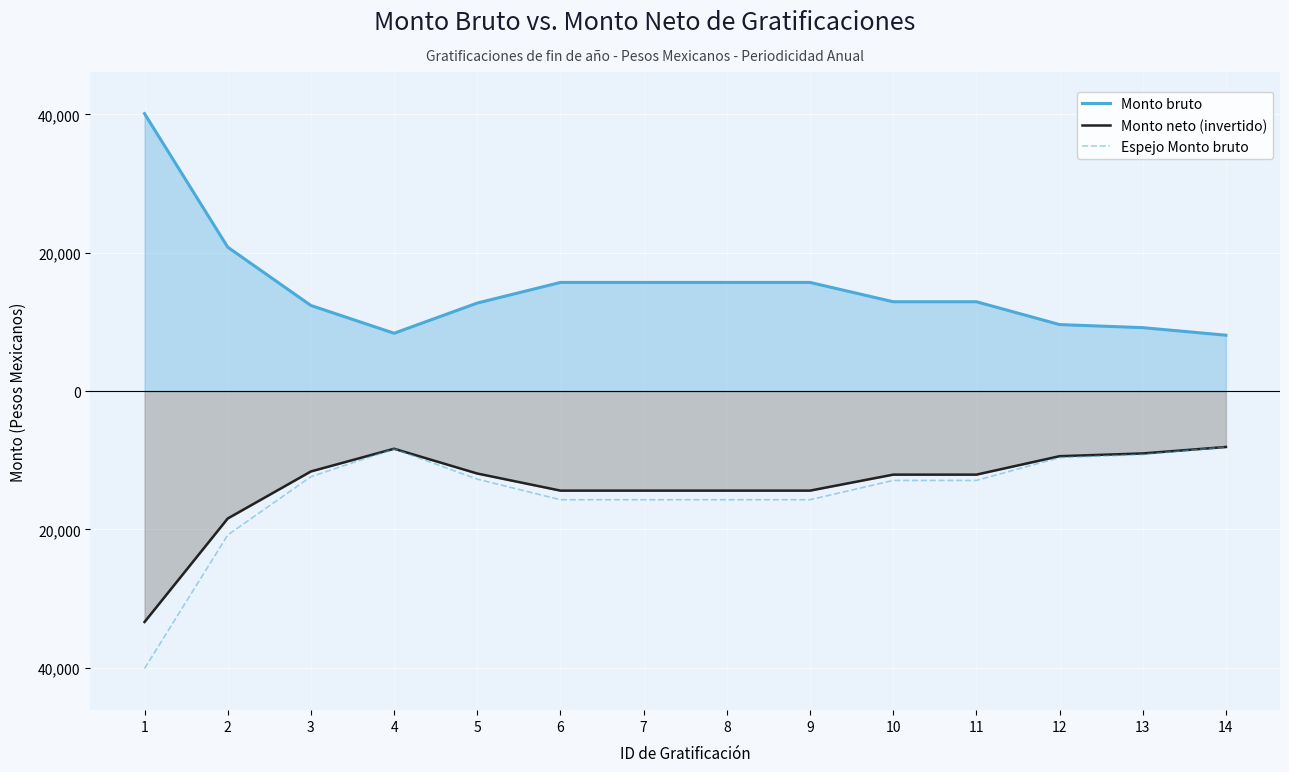

What are all the series names shown in the legend?

Monto bruto, Monto neto (invertido), Espejo Monto bruto